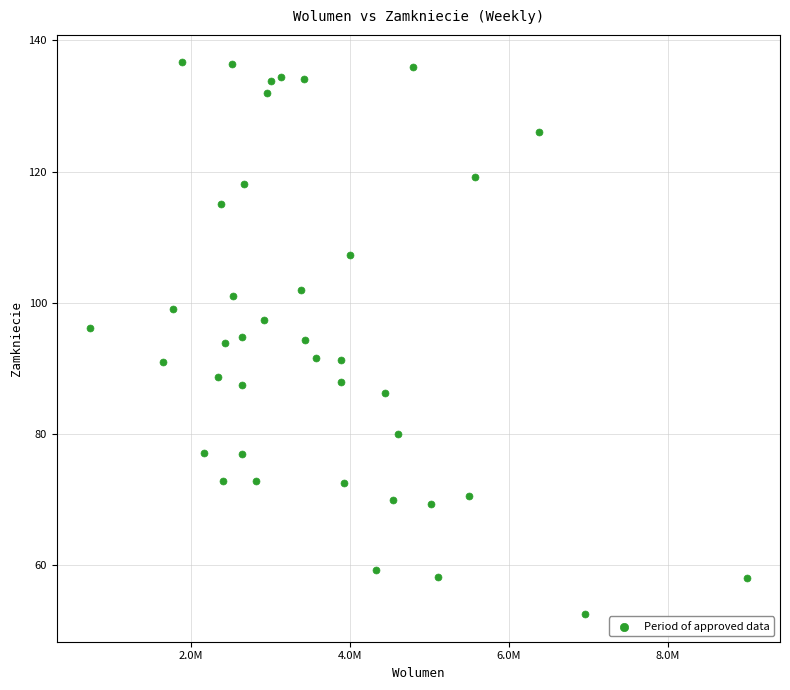

What is the range of X values (max minus min)?

8264936.8